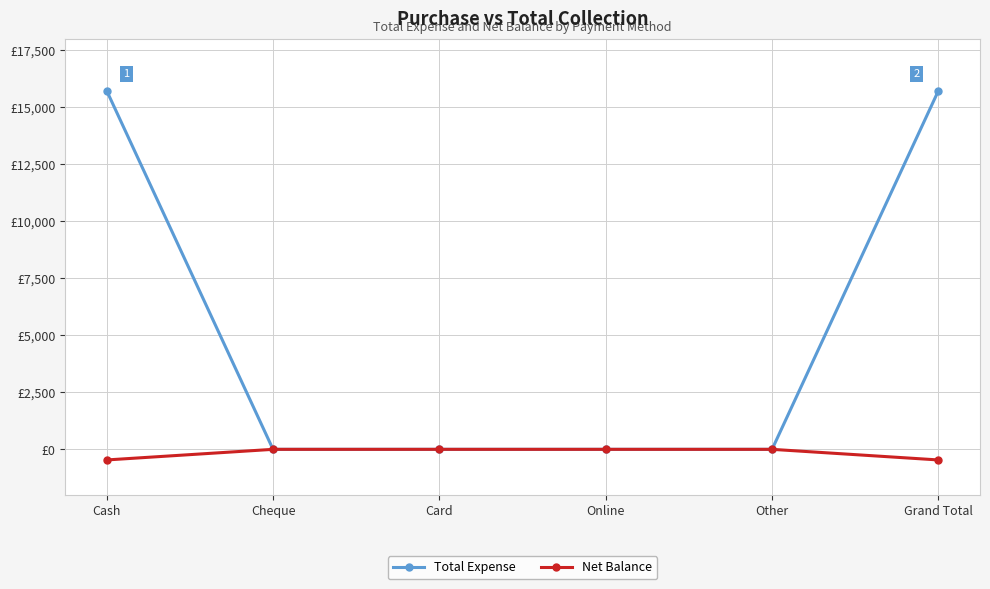

The Total Expense series shows -8054 at Online. True or false?

False